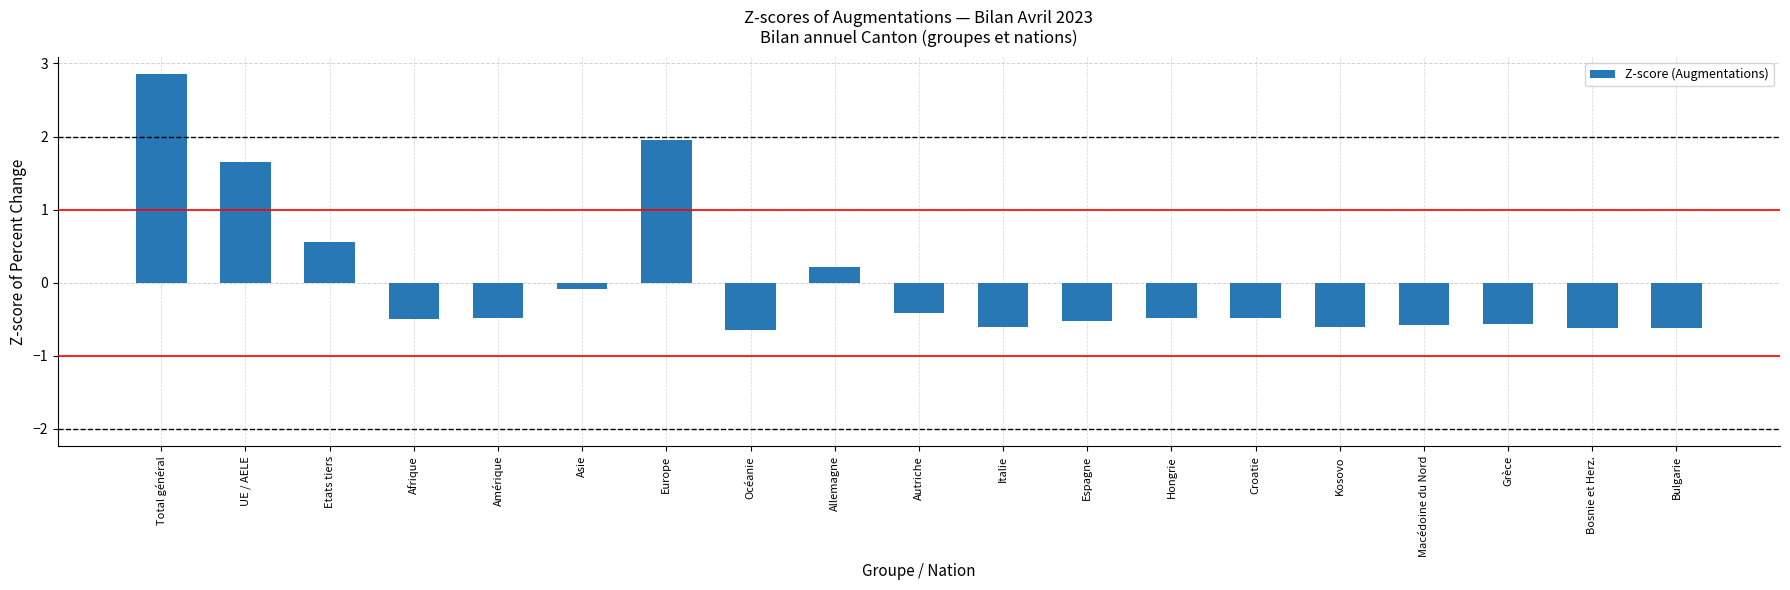

What is the greatest value displayed?

2.8